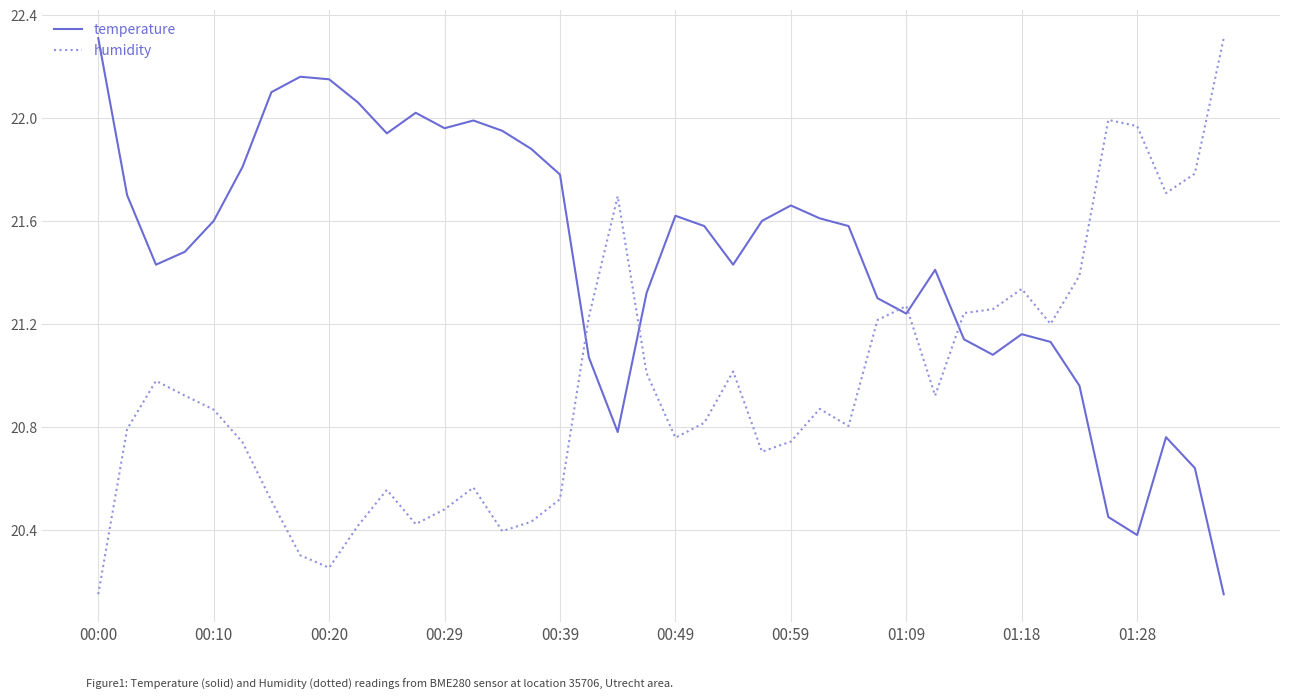

Which series has the largest total across all categories?

temperature